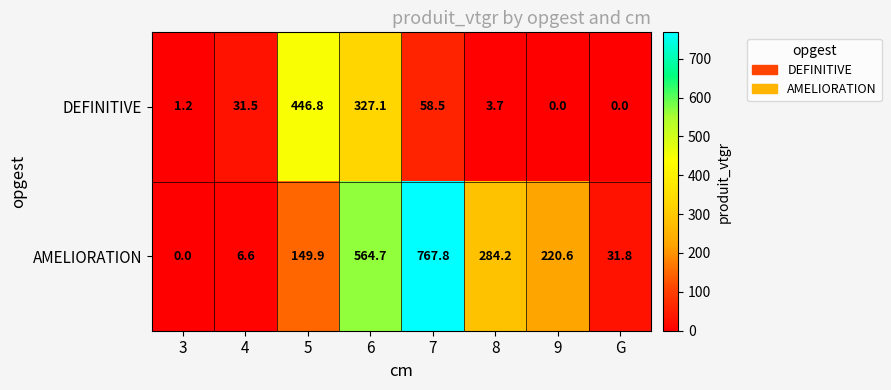

List the series in order of their peak value, lowest first.

DEFINITIVE, AMELIORATION